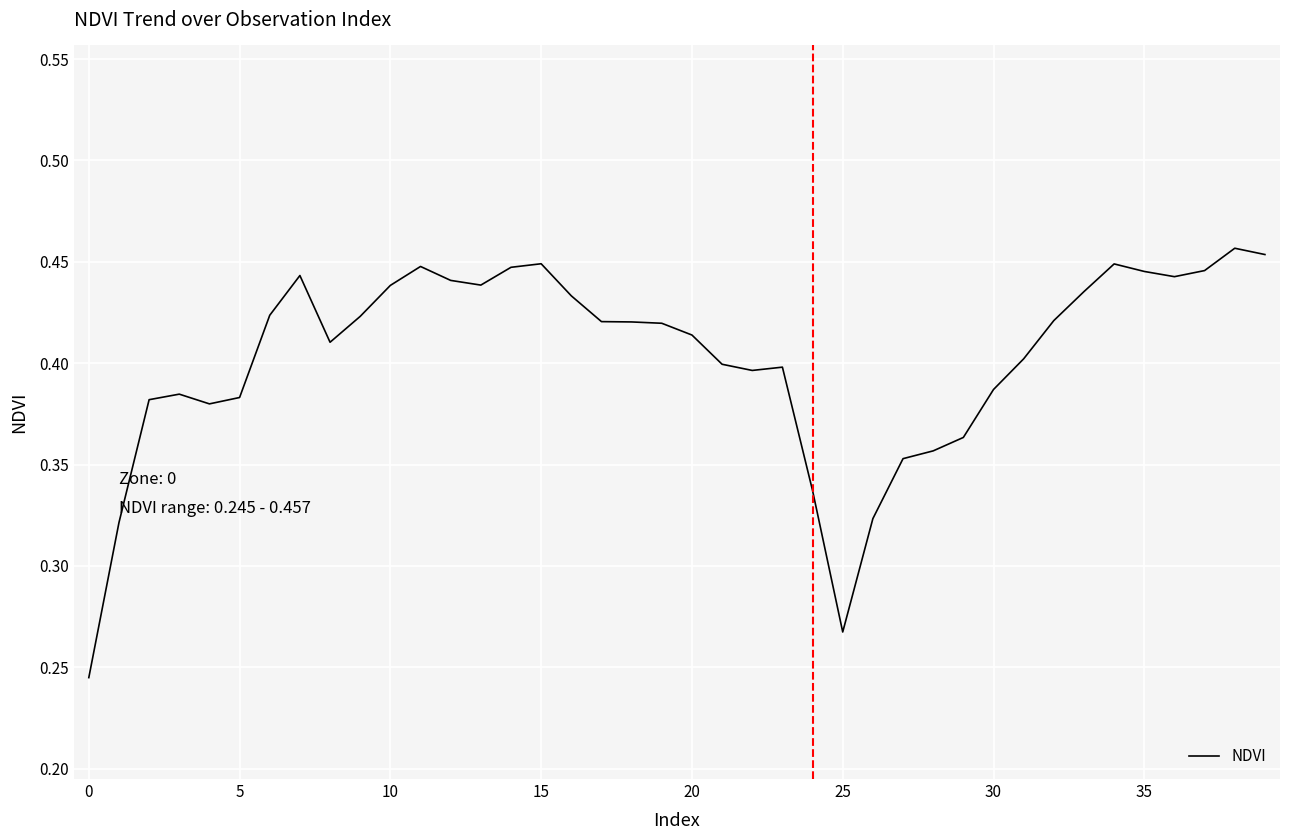

Does the chart have visible grid lines?

Yes